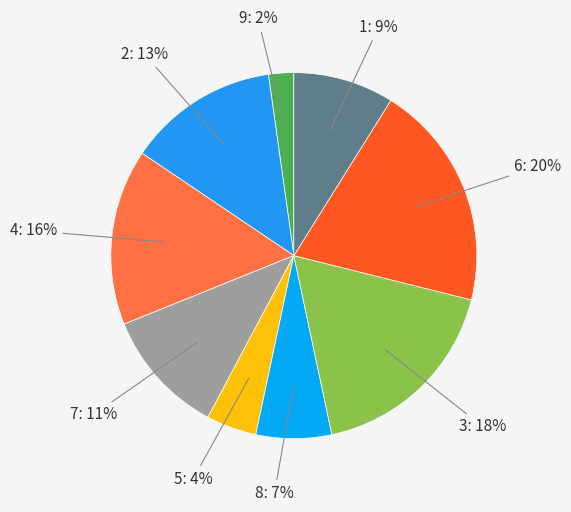

Is the sum of 5 and 8 greater than half?

No